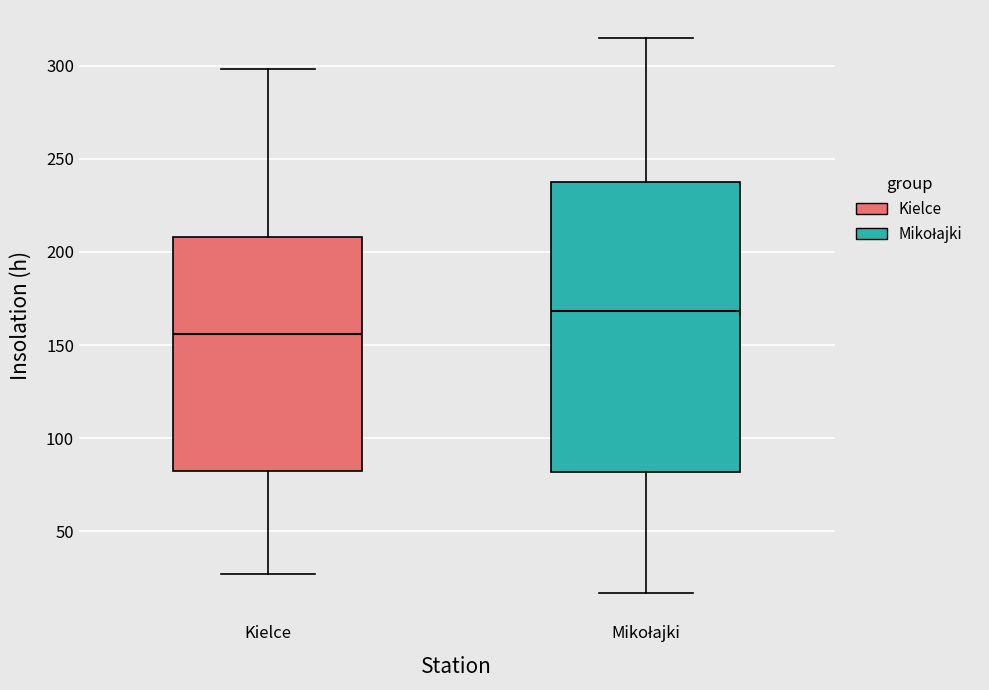

Reading left to right, transcribe this box plot: for each box, give where its median line is, the range the box spans, and where its two whiskers end, as read against the y-axis. The values are not printed on the chart, so give them approximately, as read against the axis.

Kielce: median 155, box 85 to 210, whiskers 25 to 300
Mikołajki: median 170, box 80 to 240, whiskers 15 to 315